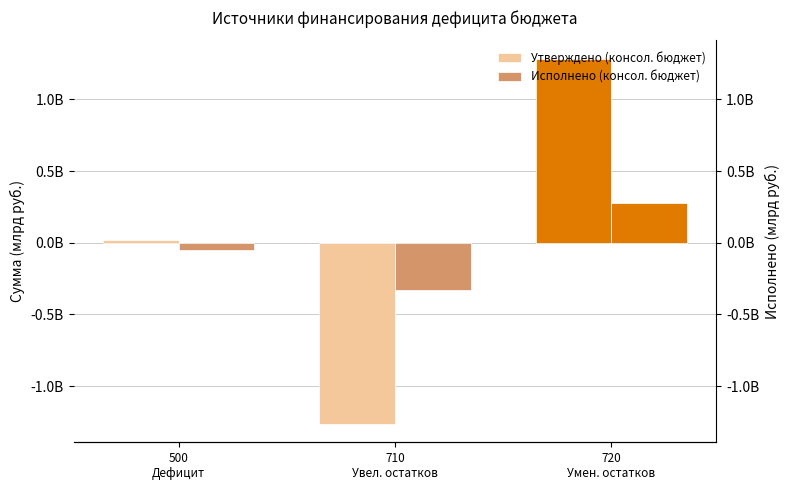

How many positive values does the Исполнено (консол. бюджет) series have?

1